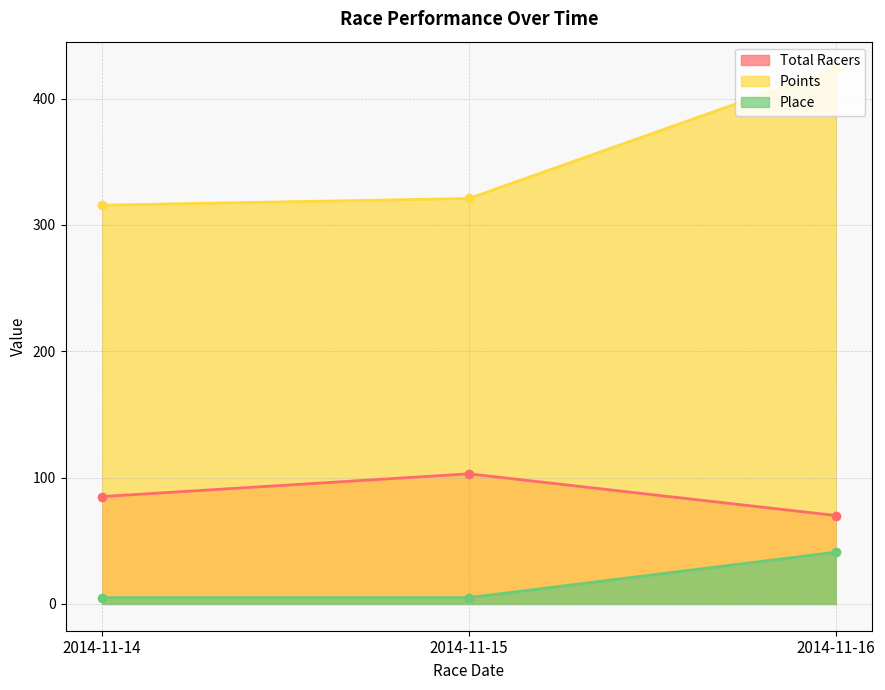

List the series in order of their peak value, highest first.

Points, Total Racers, Place